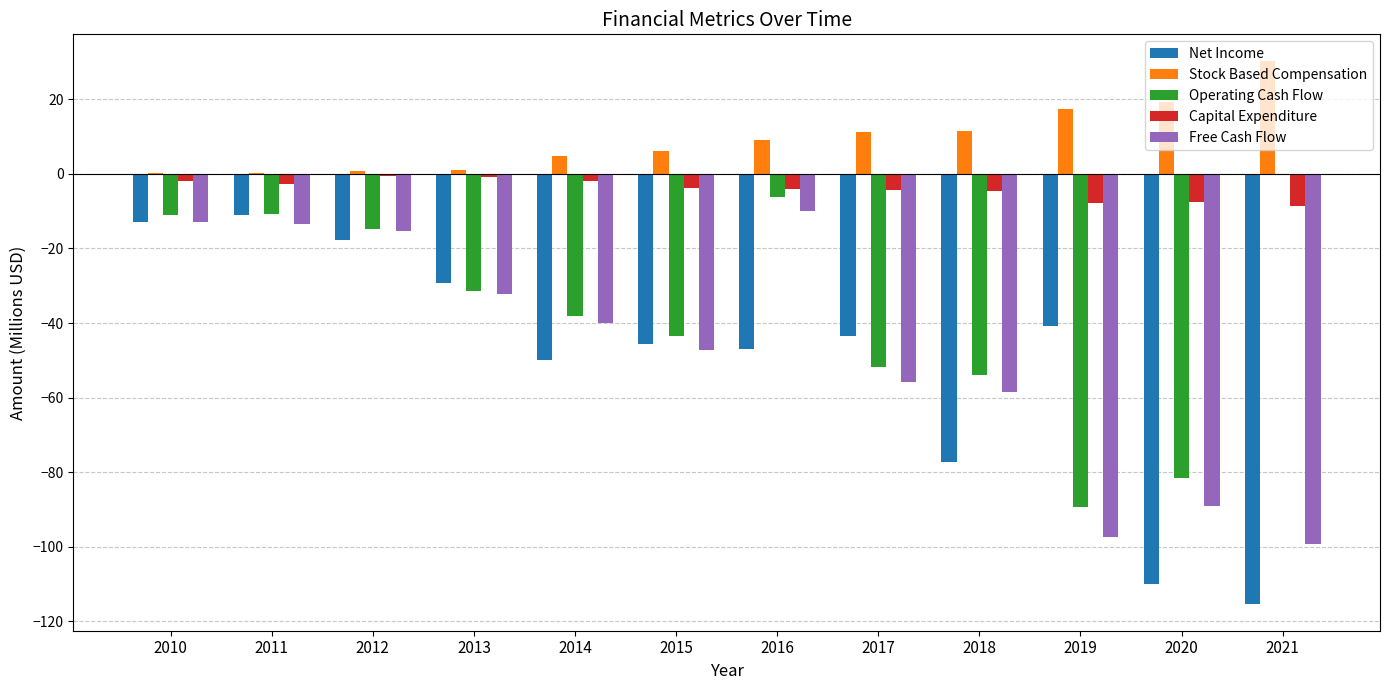

What is the sum of all Net Income values?

-600.4